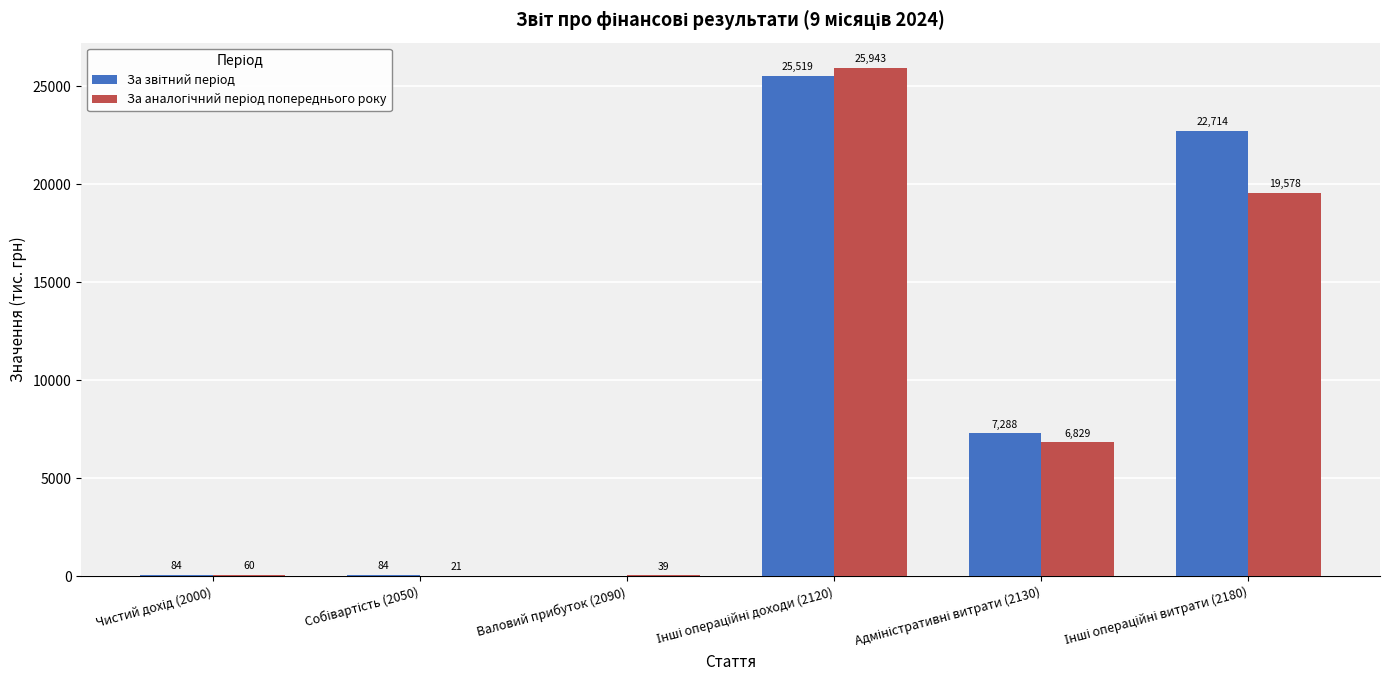

Are the bars grouped side by side (vs. stacked)?

Yes